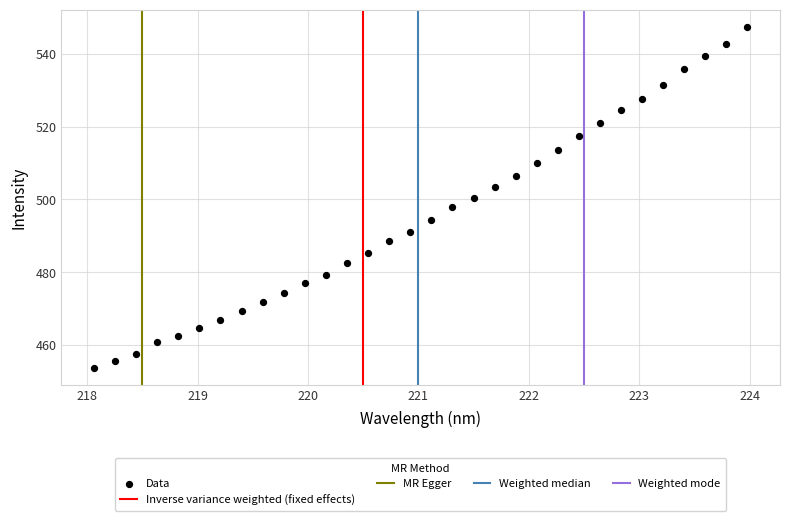

What is the range of X values (max minus min)?

5.9